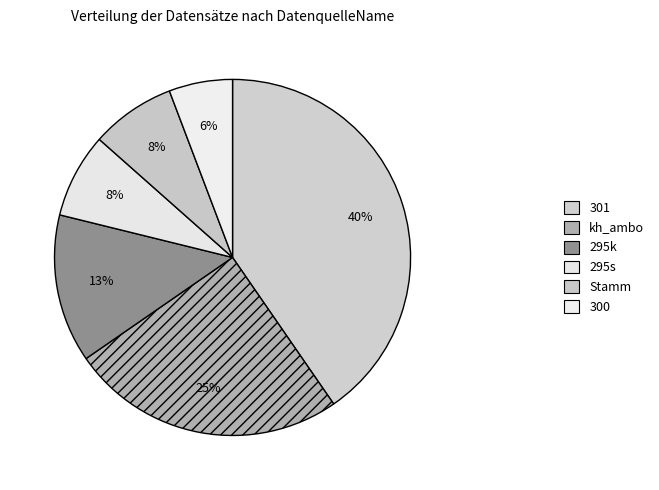

Count the number of slices in the pie.

6